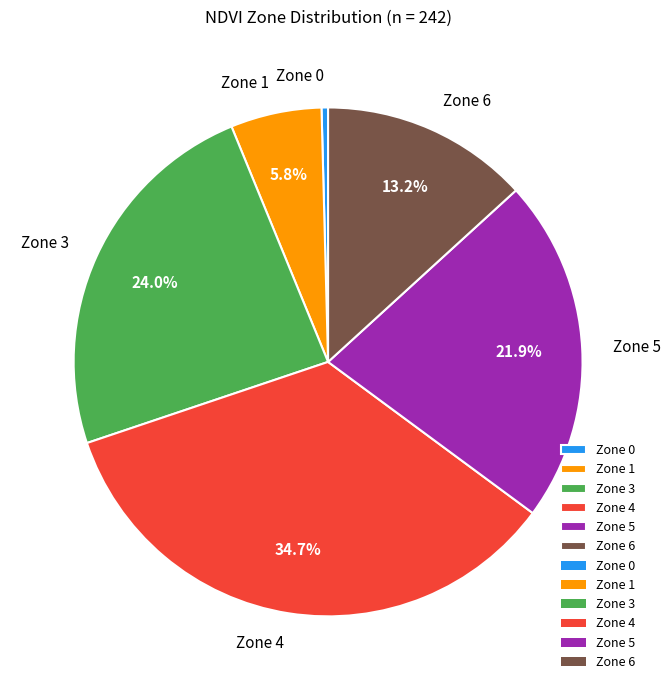

Is there any slice that represents more than half of the pie?

No